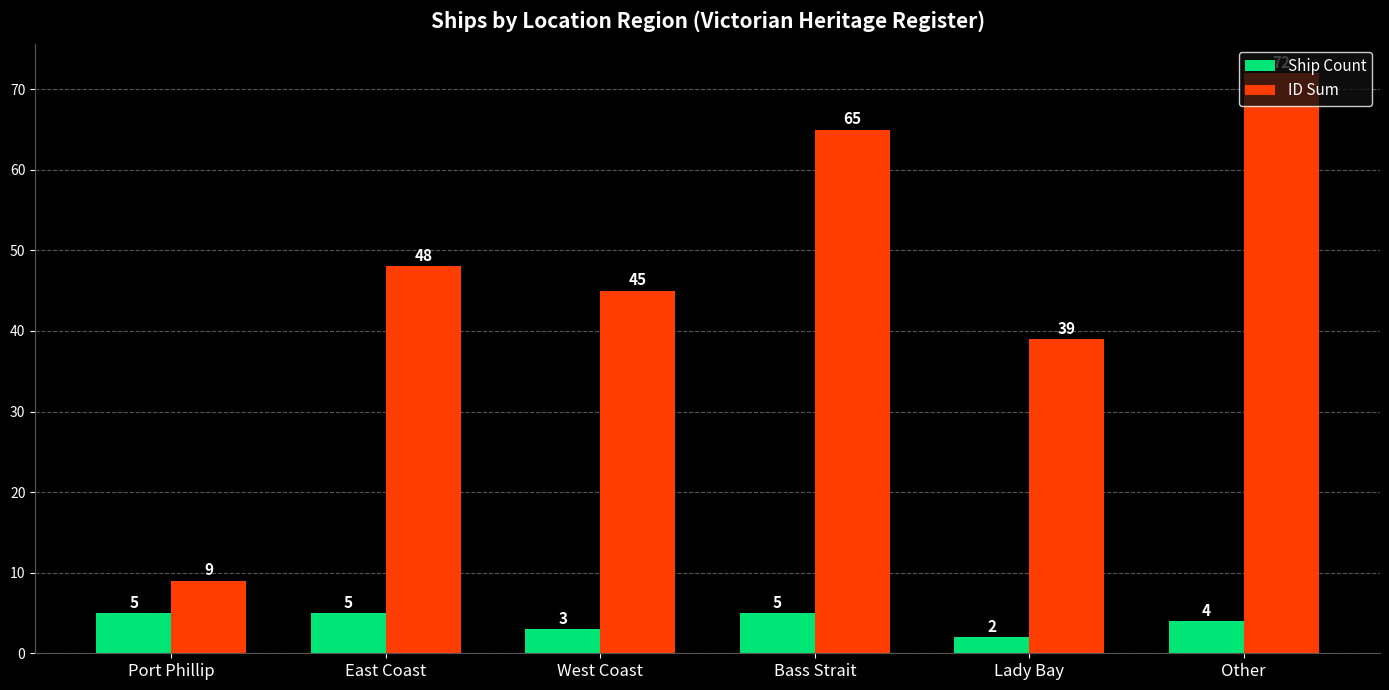

What is the label of the 5th bar from the right?

East Coast